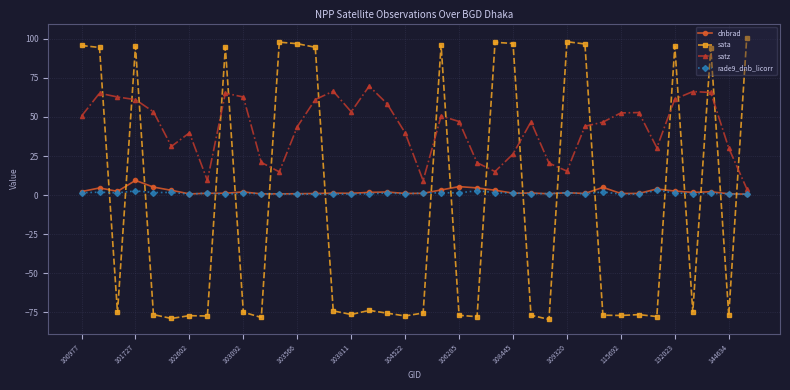

What is the difference between the second highest and minimum values in the satz series?

62.4